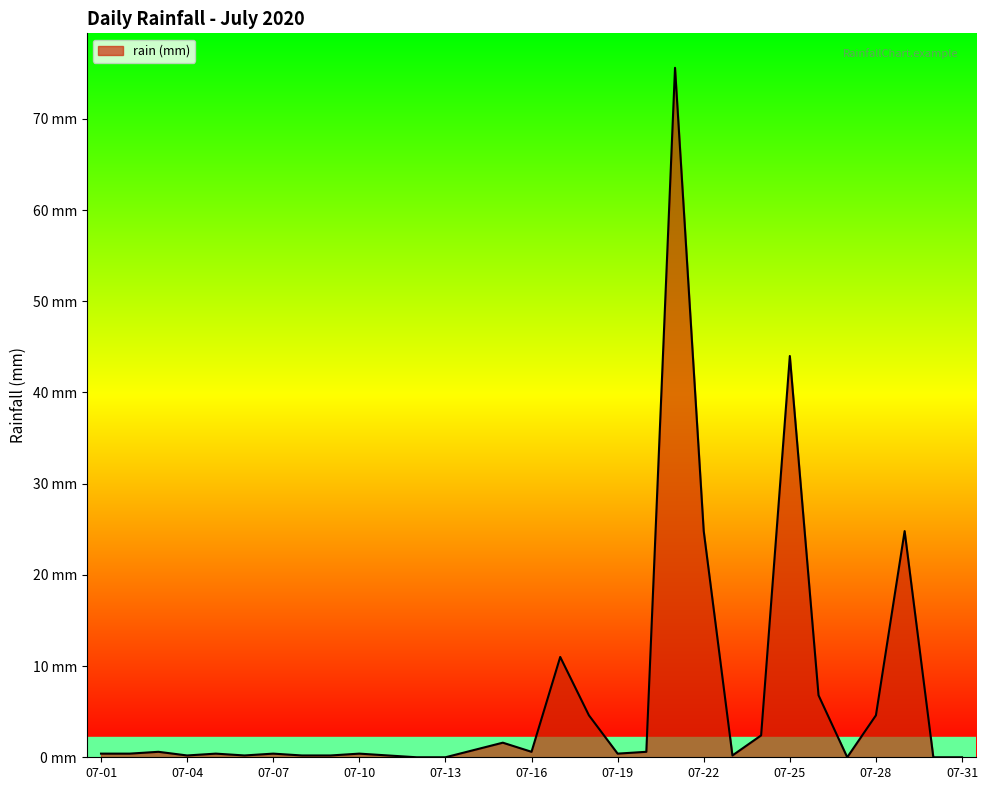

Does the chart display data point markers on the line(s)?

No